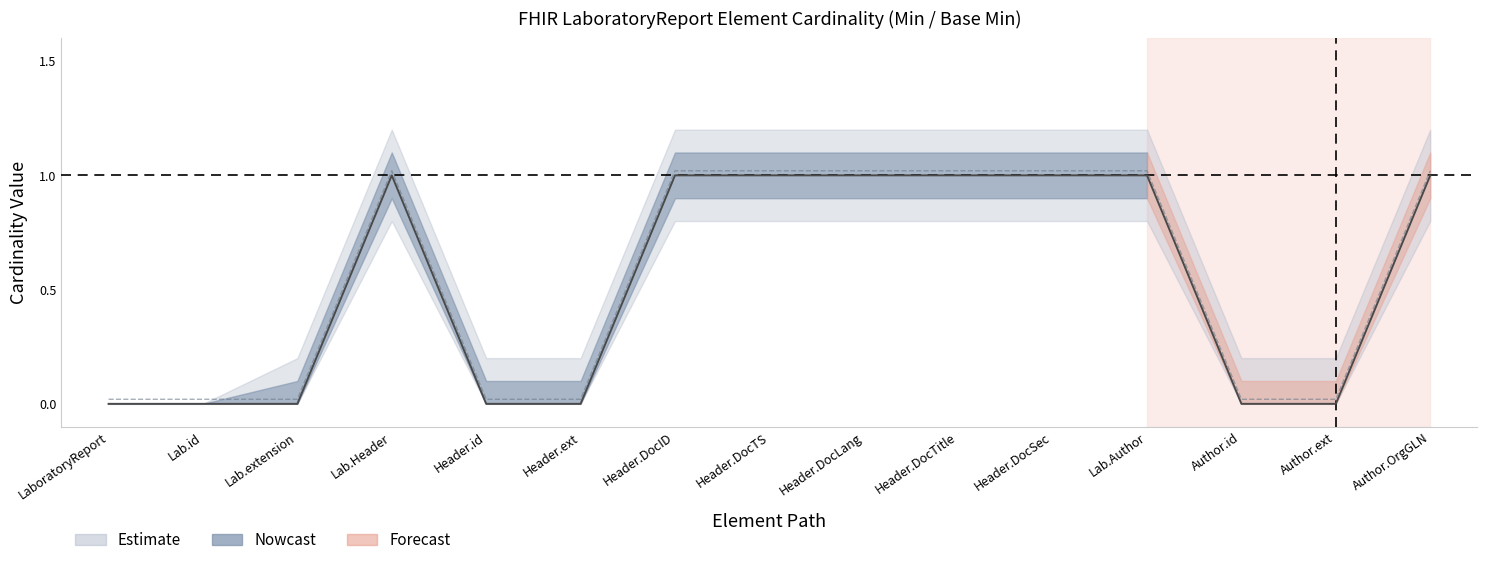

Is it true that Min equals 0.4 at Author.OrgGLN?

False